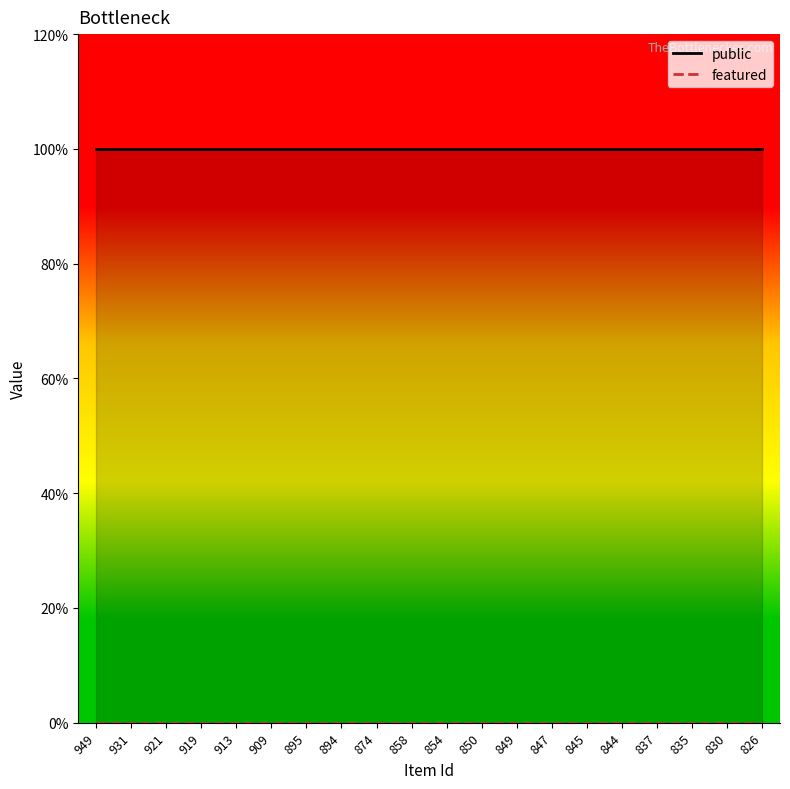

Reading right to left, transcribe all the data shown in this chart.

public: 826=1	830=1	835=1	837=1	844=1	845=1	847=1	849=1	850=1	854=1	858=1	874=1	894=1	895=1	909=1	913=1	919=1	921=1	931=1	949=1
featured: 826=0	830=0	835=0	837=0	844=0	845=0	847=0	849=0	850=0	854=0	858=0	874=0	894=0	895=0	909=0	913=0	919=0	921=0	931=0	949=0